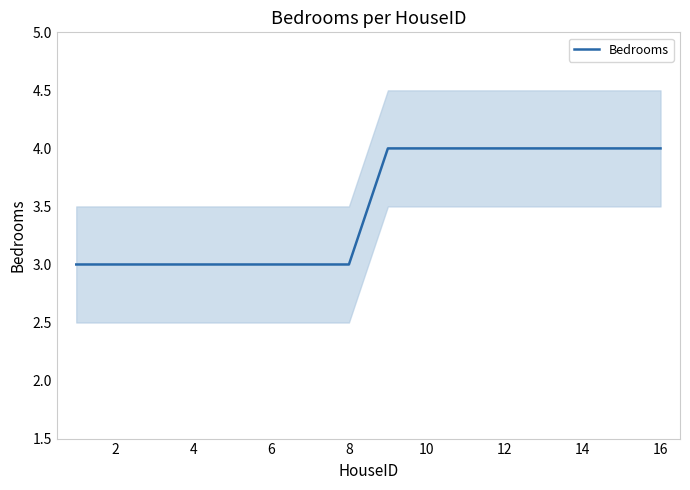

The Bedrooms series shows 3 at 2. True or false?

True